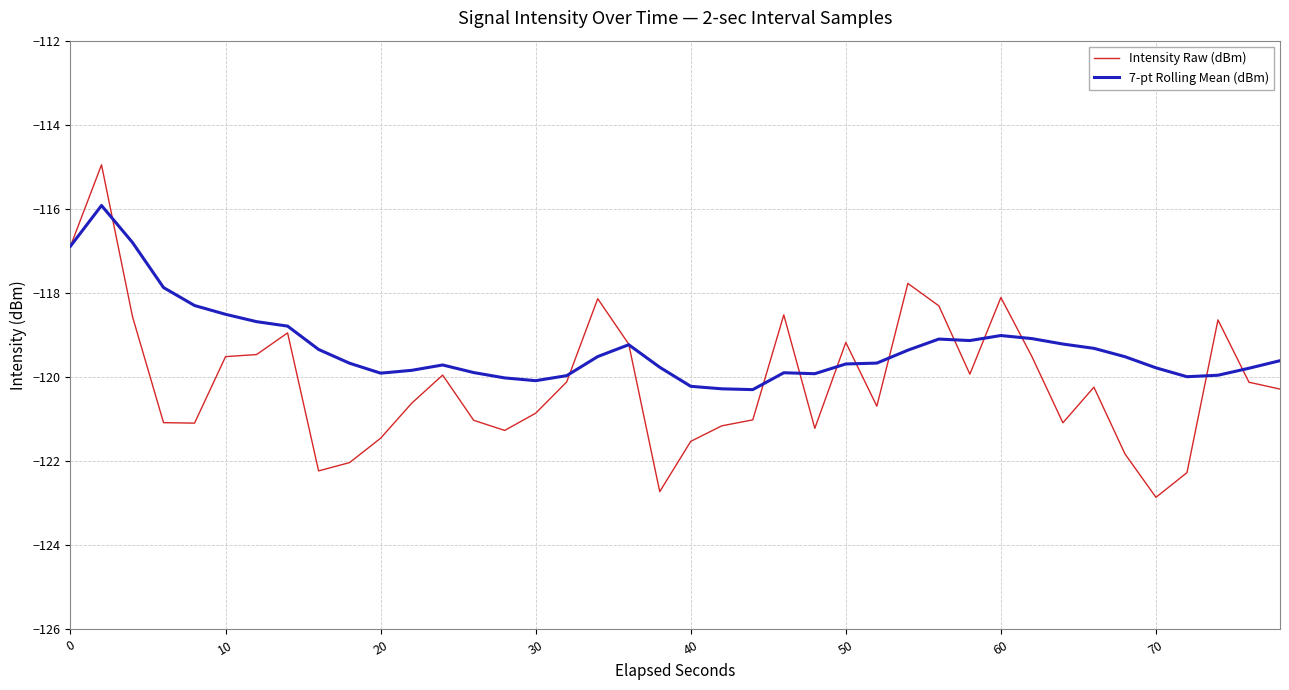

Which series has the largest range (max minus min)?

Intensity Raw (dBm)